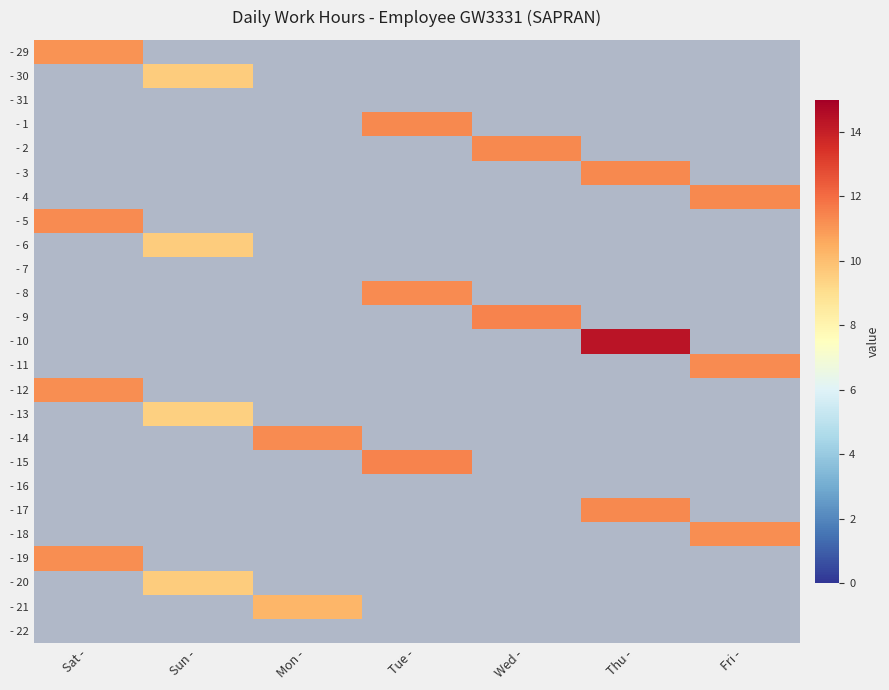

What is the greatest value displayed?

14.3